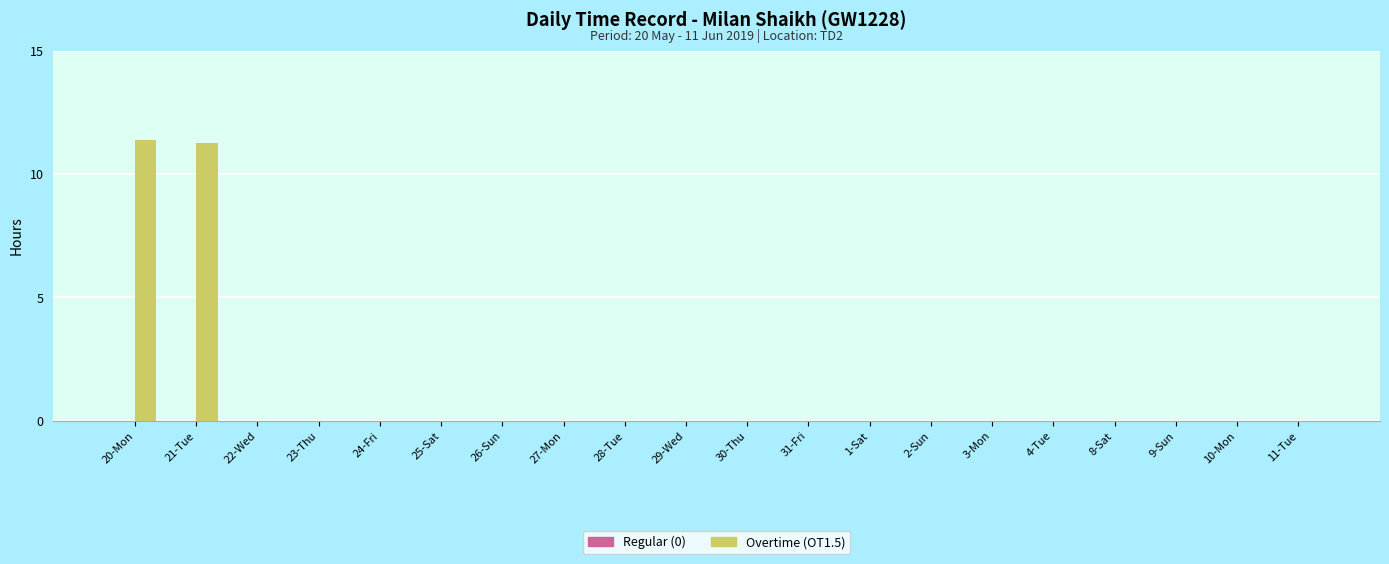

What is the greatest value displayed?

11.4